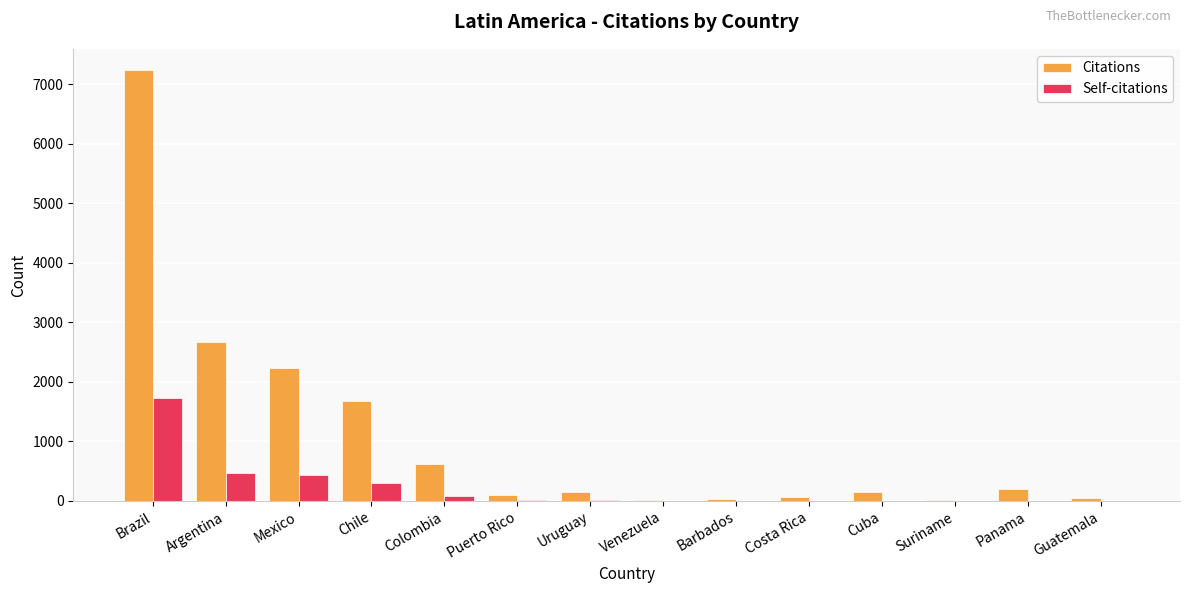

Are the bars grouped side by side (vs. stacked)?

Yes